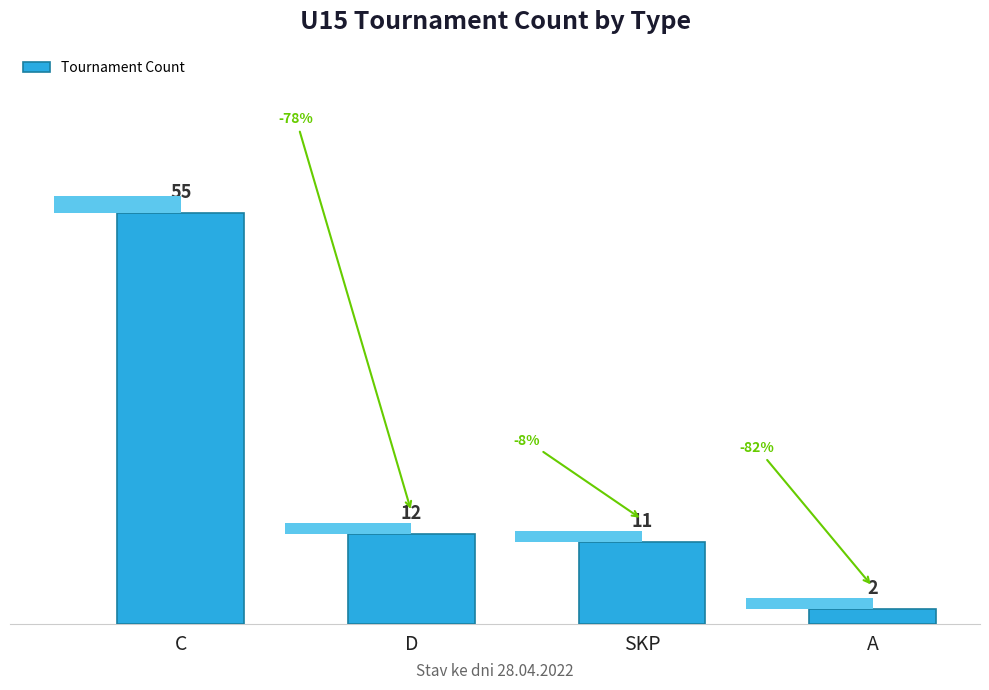

What is the sum of the values at SKP and C?

66